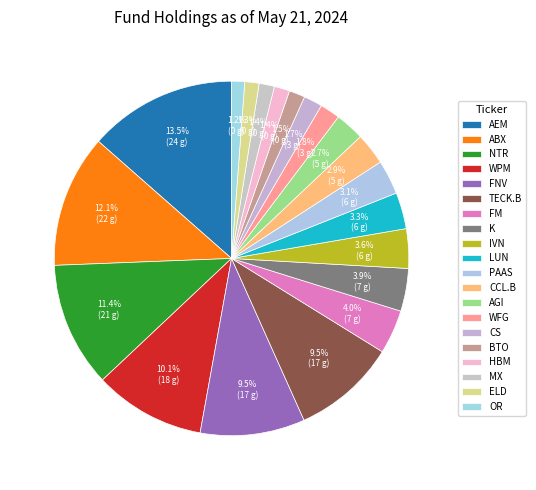

To the nearest percent, what is the average slice percentage?

5%